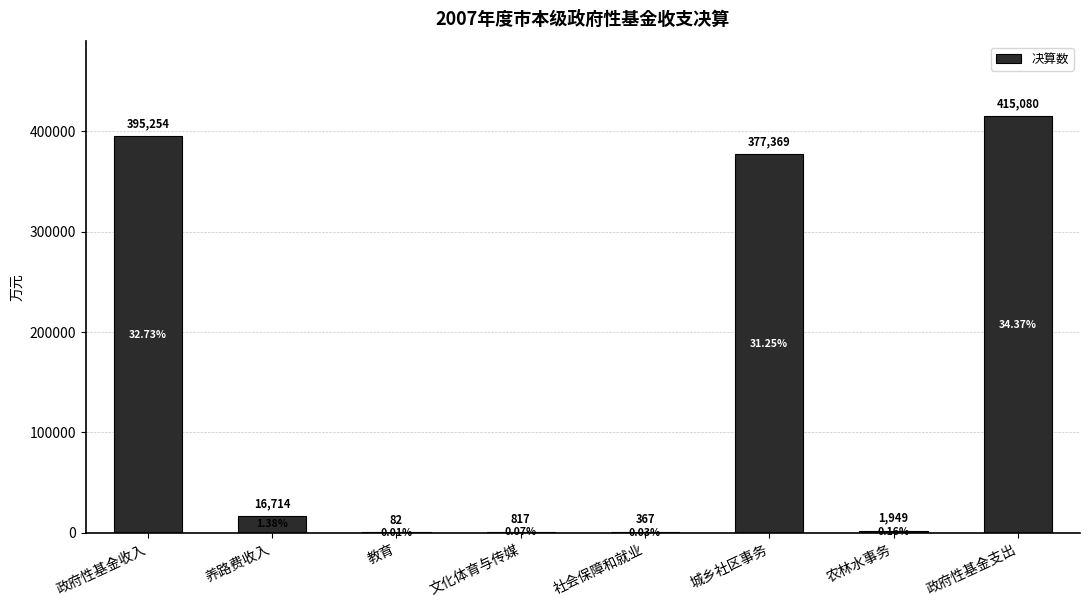

Reading left to right, list all the values displayed in this chart.

395254	16714	82	817	367	377369	1949	415080